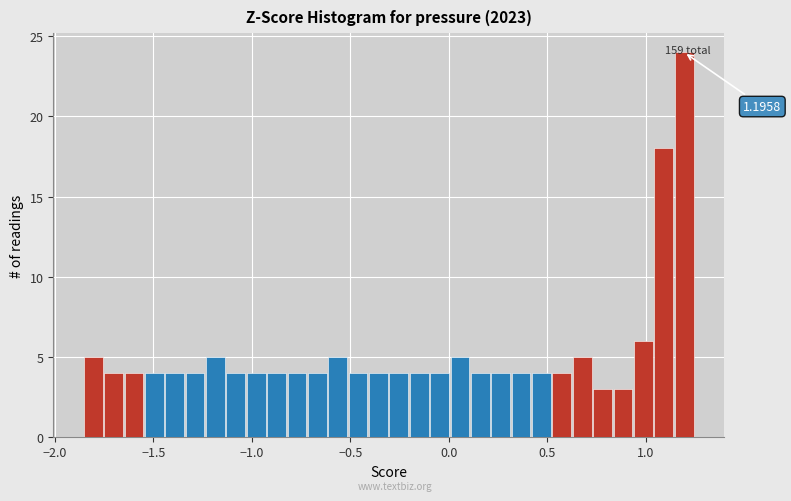

Read against the x-axis, roughly where is the centre of the tallest bar?

1.20